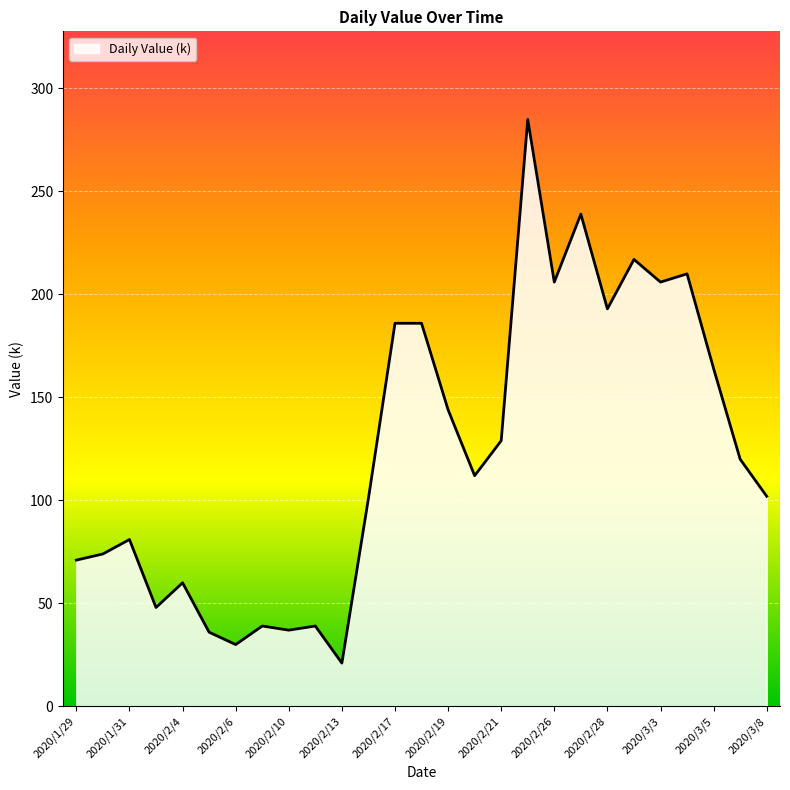

What is the greatest value displayed?

285